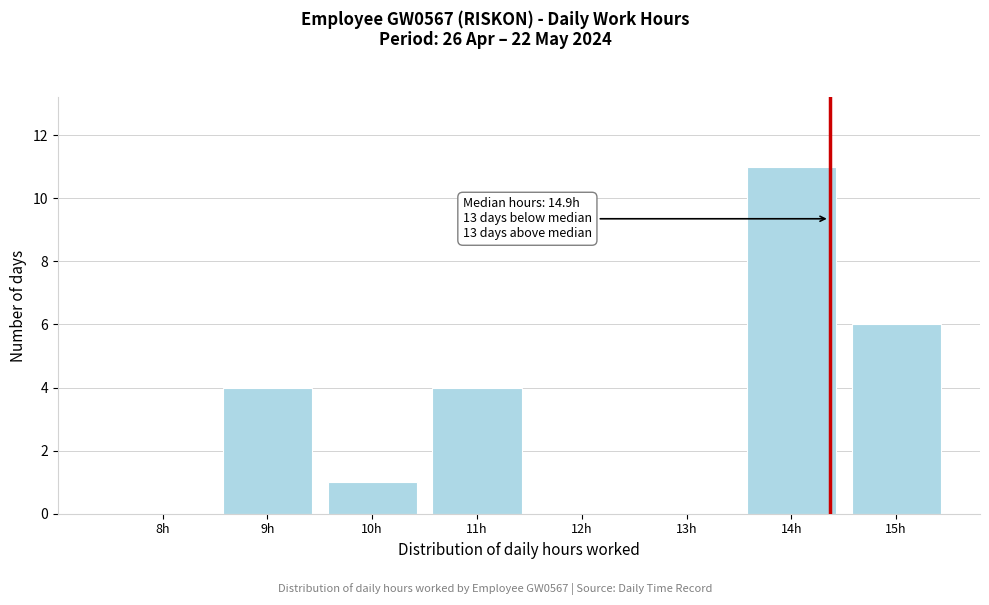

Reading left to right, list all the values displayed in this chart.

8h=0	9h=4	10h=1	11h=4	12h=0	13h=0	14h=11	15h=6